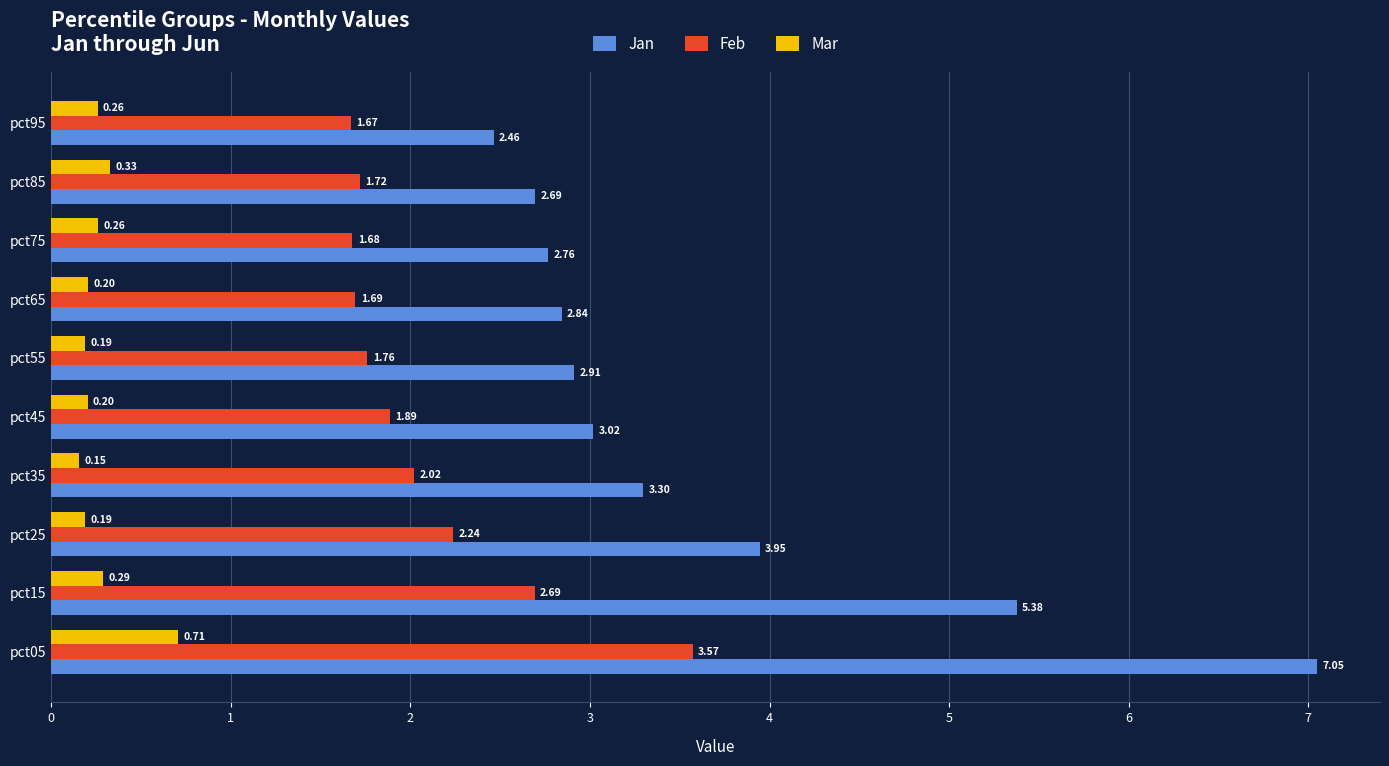

List the series in order of their overall mean, lowest first.

Mar, Feb, Jan